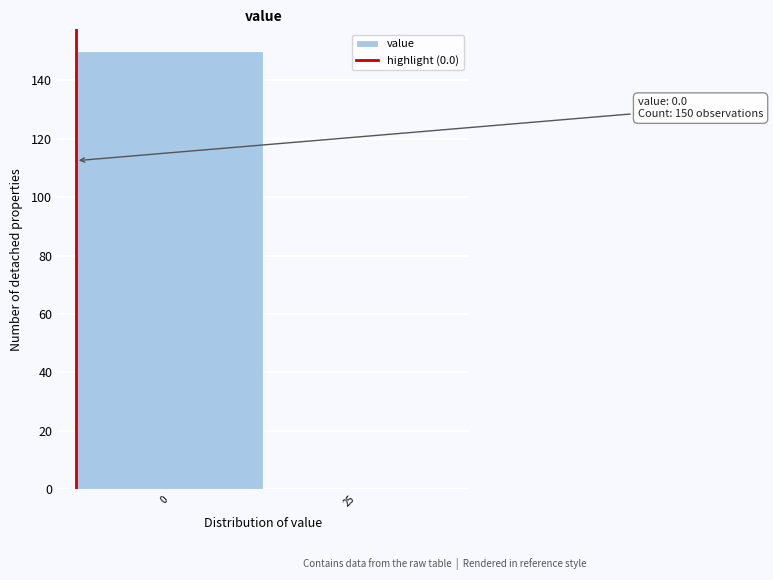

Reading left to right, list all the values displayed in this chart.

0=150	25=0